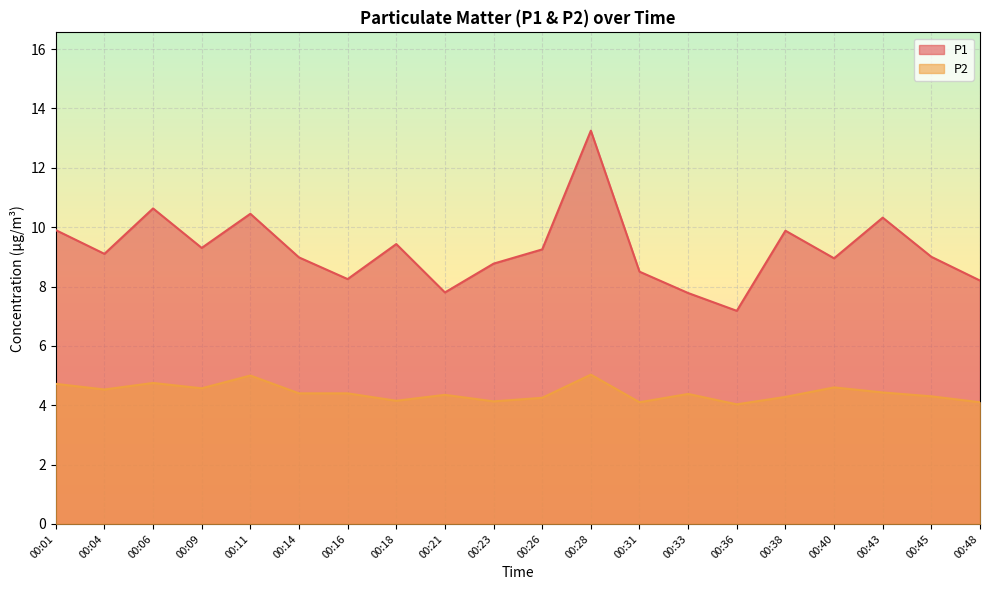

What is the value of the P1 point at the 20th from the left?

8.2